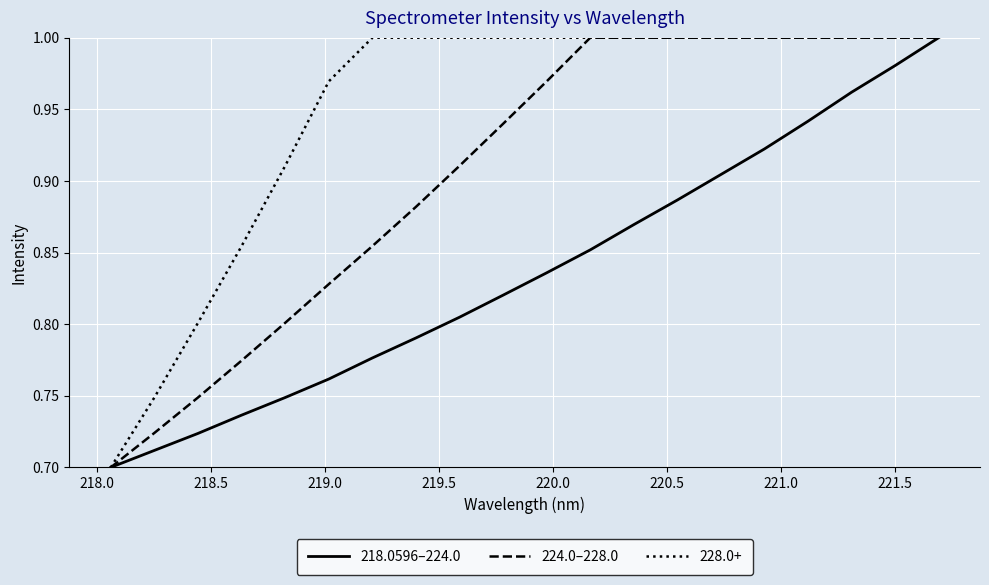

True or false: 218.0596–224.0 has more than 2 interior local peaks.

False